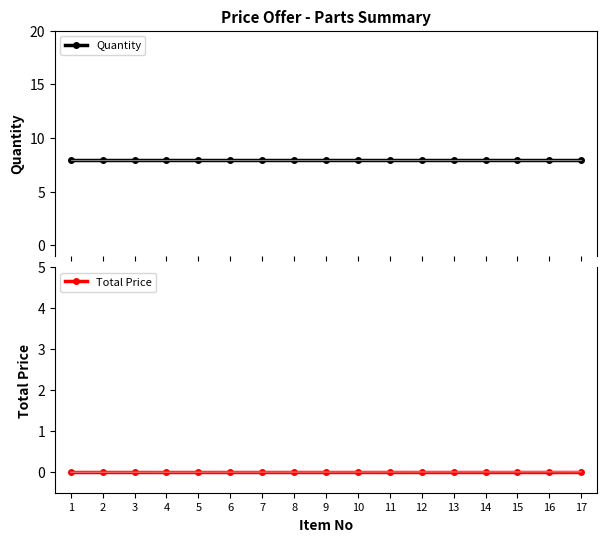

At how many categories does at least one series exceed 0?

17